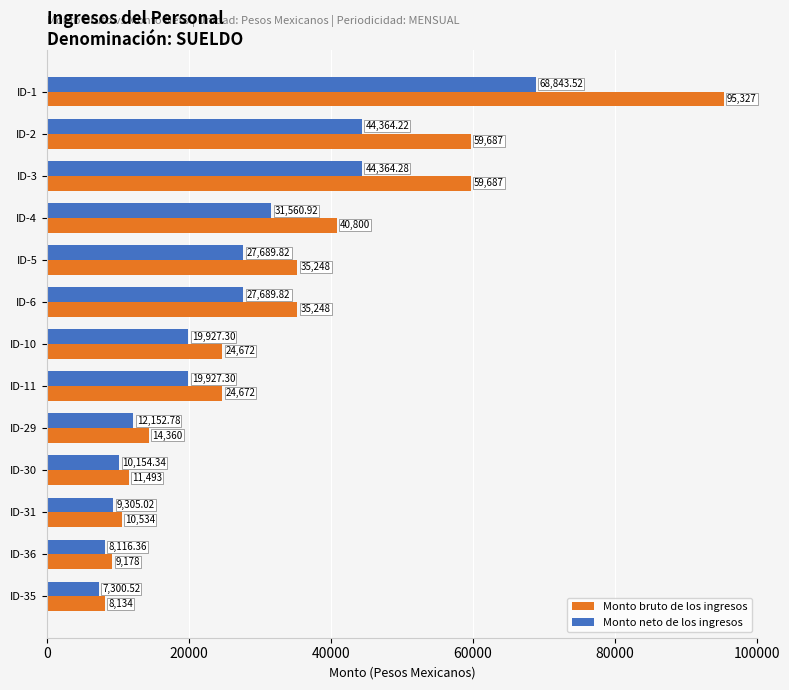

At ID-2, list the series in order from smallest to largest.

Monto neto de los ingresos, Monto bruto de los ingresos